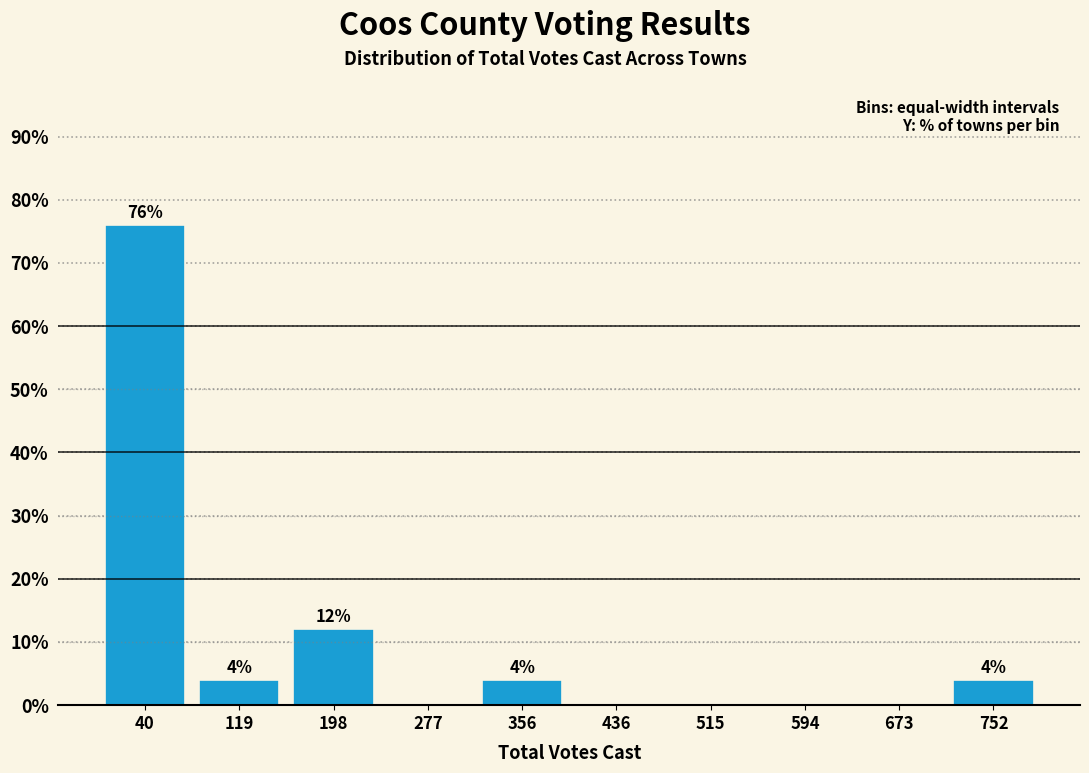

Which range on the x-axis has the tallest bar?

0 to 80